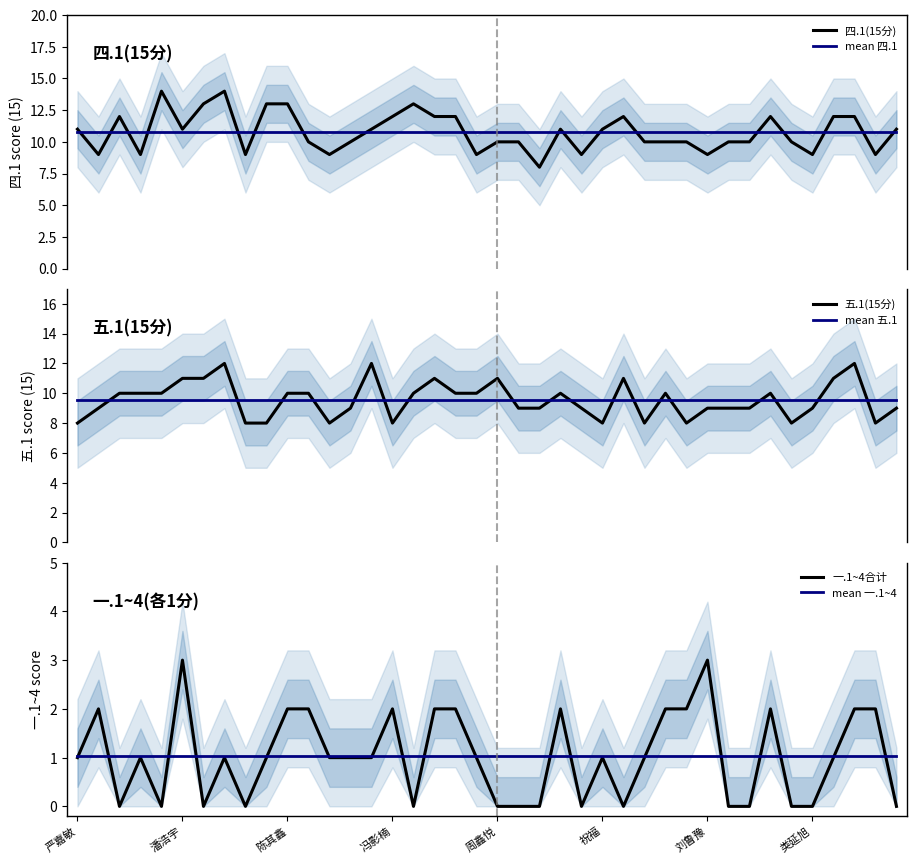

True or false: mean 四.1 and 四.1(15分) intersect in this chart.

True